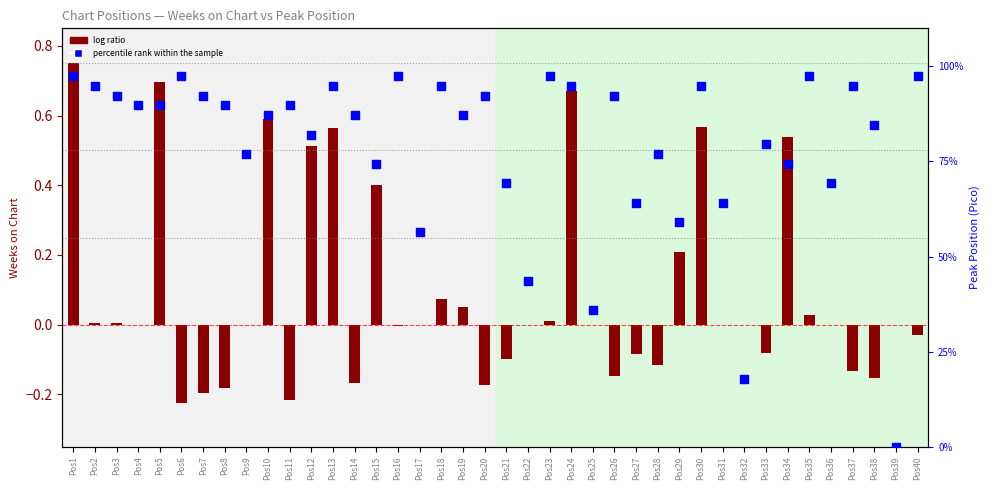

At how many categories does at least one series exceed 0?

40